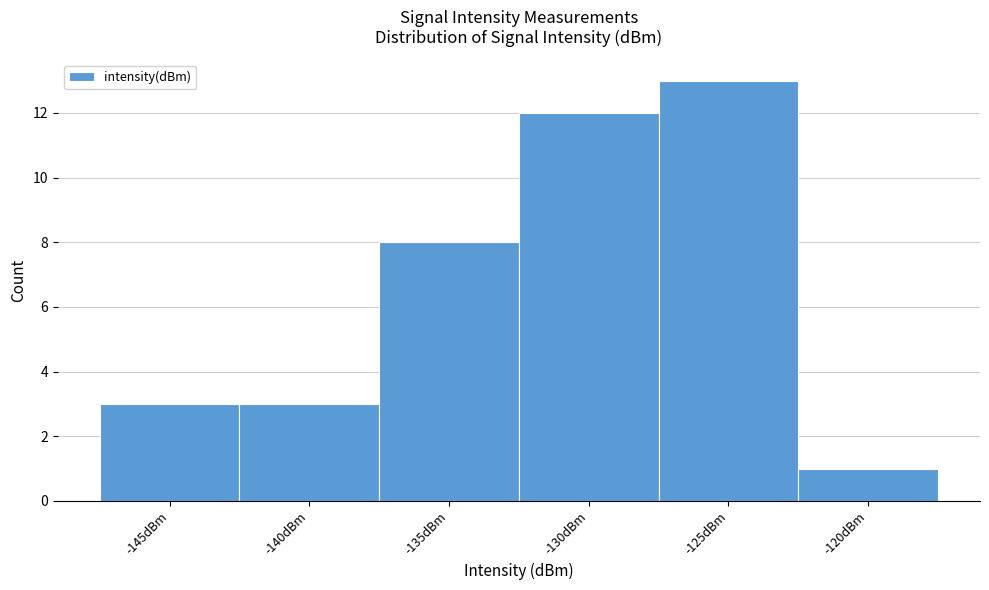

Reading left to right, what are all the values shown in this chart?

-145dBm=3	-140dBm=3	-135dBm=8	-130dBm=12	-125dBm=13	-120dBm=1